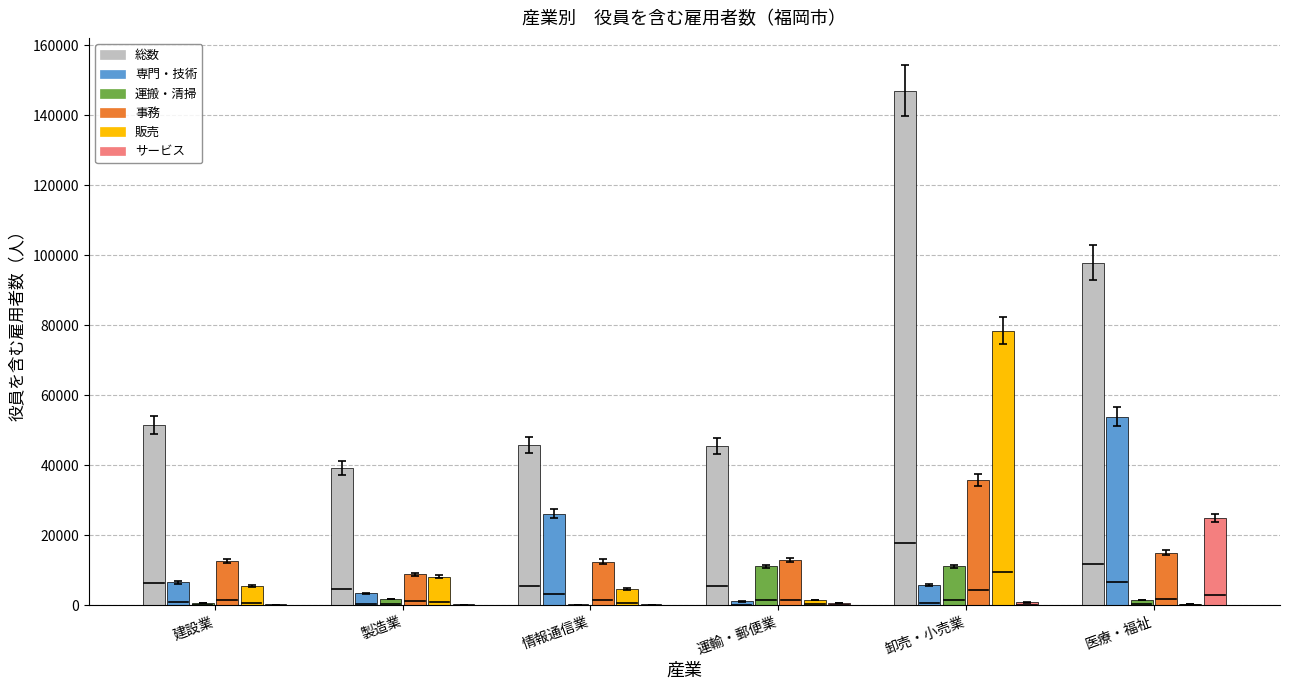

At which category is the sum across all series the highest?

卸売・小売業